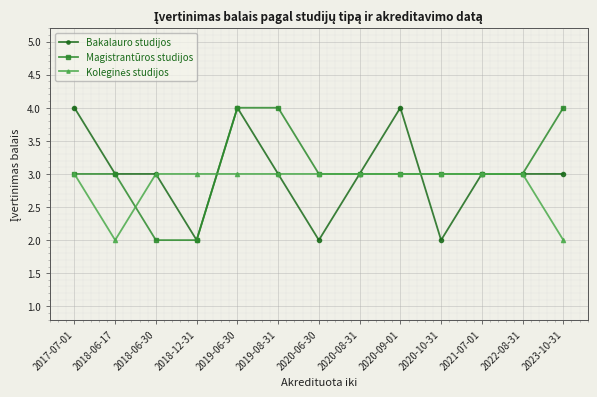

True or false: Bakalauro studijos has more than 0 points higher than both neighbors.

True